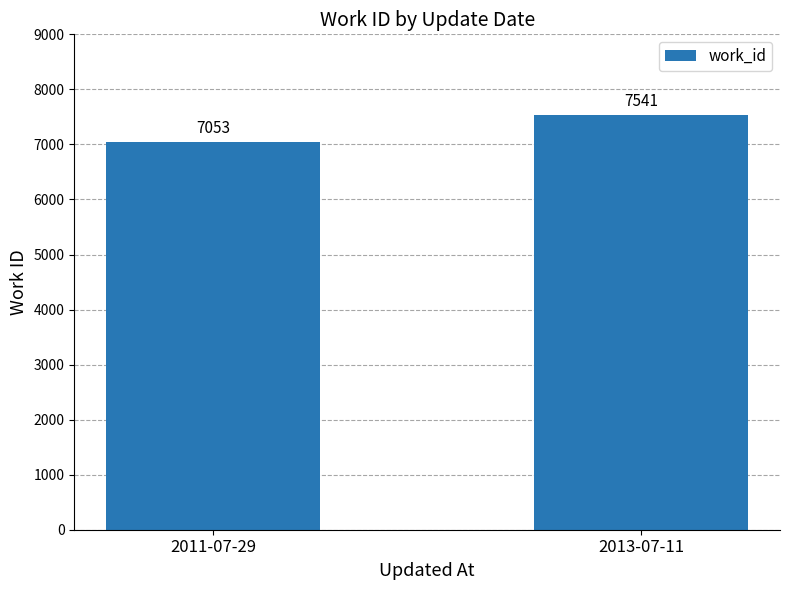

List the labels in order of value, largest first.

2013-07-11, 2011-07-29